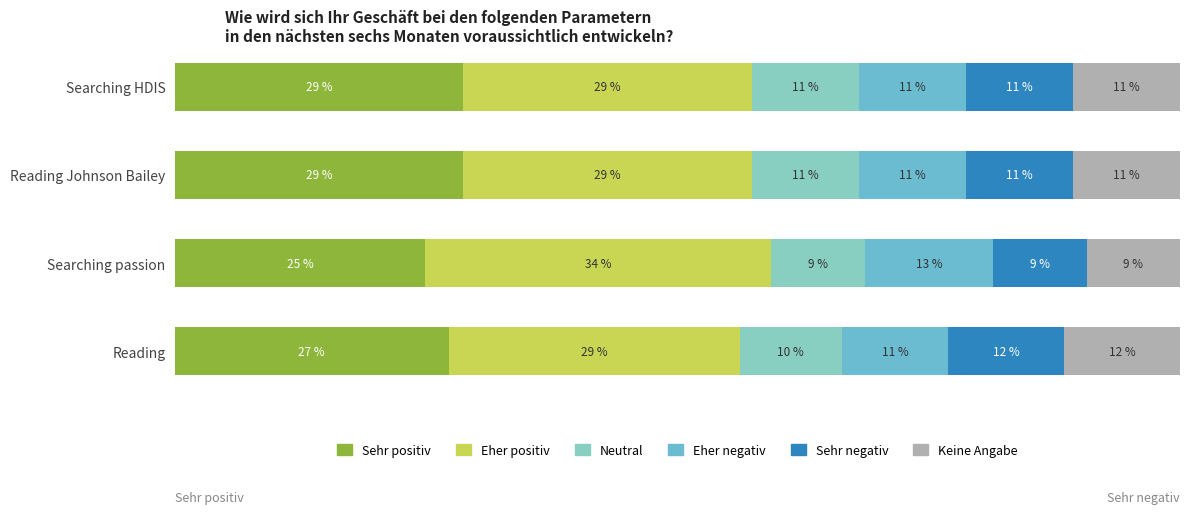

Count the Keine Angabe values in the range 10 to 11.

2